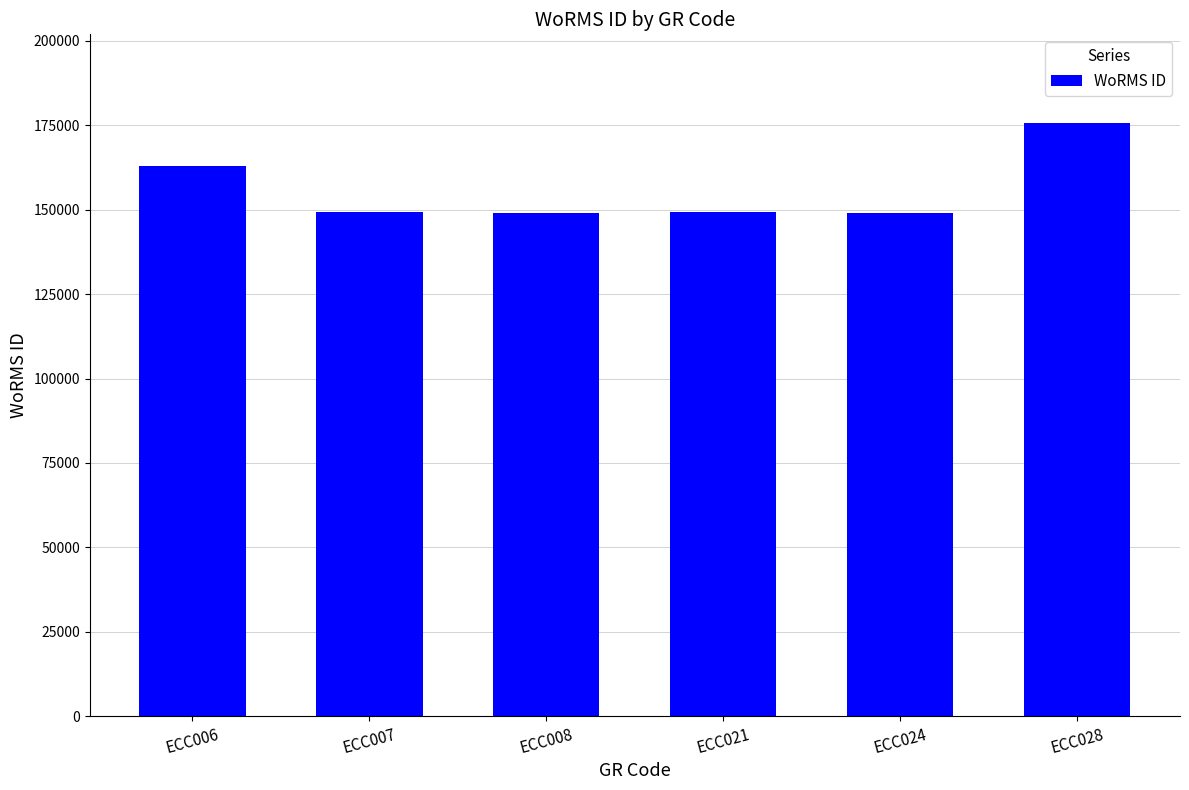

Approximately how many times larger is the value at ECC008 compared to ECC007?

1.0